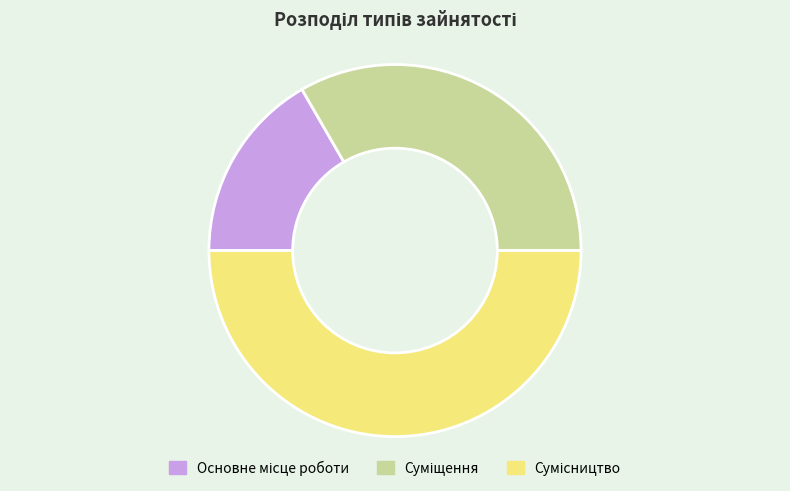

Which category has the biggest portion of the pie?

Сумісництво